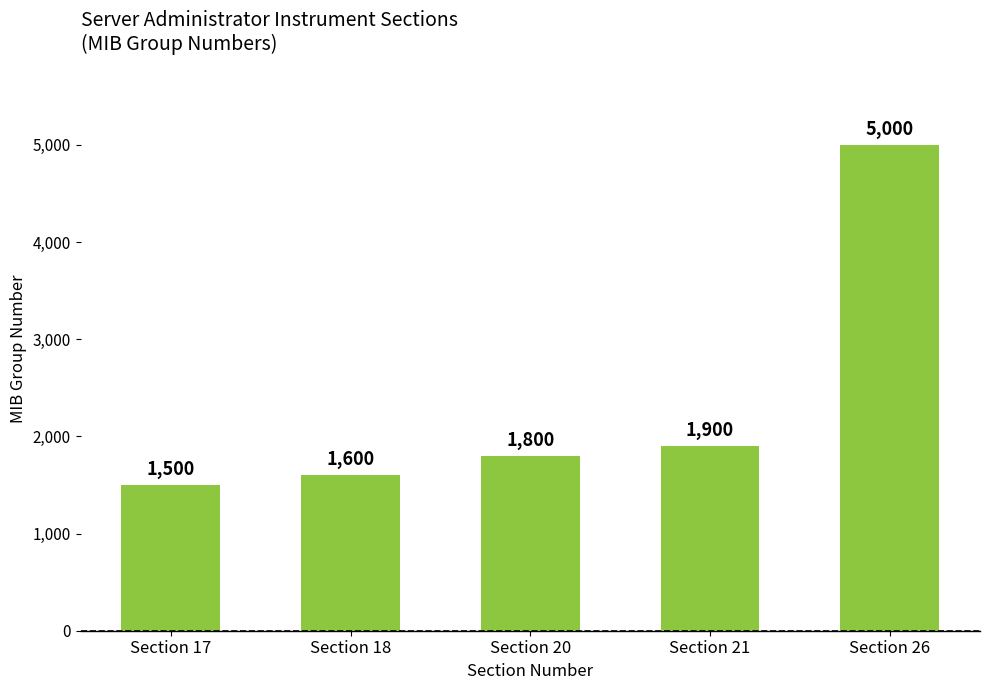

What is the minimum value shown in the chart?

1500